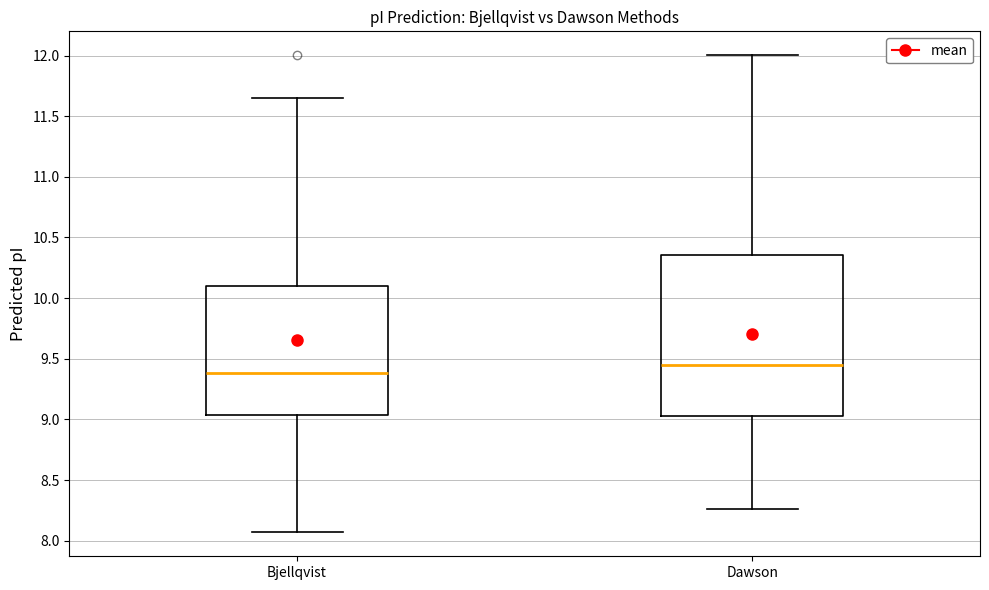

Where does the lower whisker of the box for Dawson end on the y-axis? The values are not printed on the chart, so give them approximately, as read against the axis.

8.25